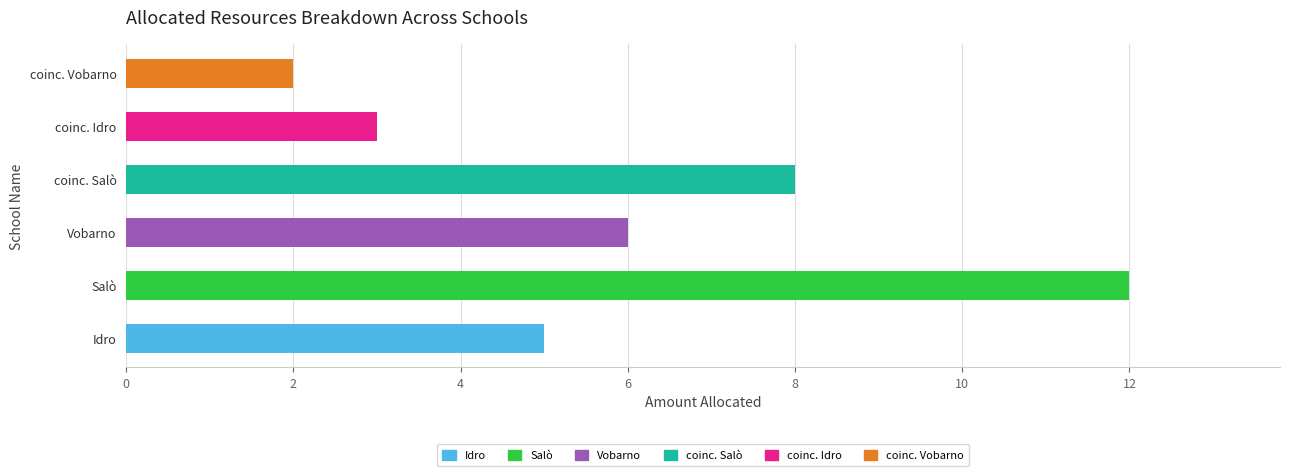

List the labels in order of value, largest first.

Salò, coinc. Salò, Vobarno, Idro, coinc. Idro, coinc. Vobarno